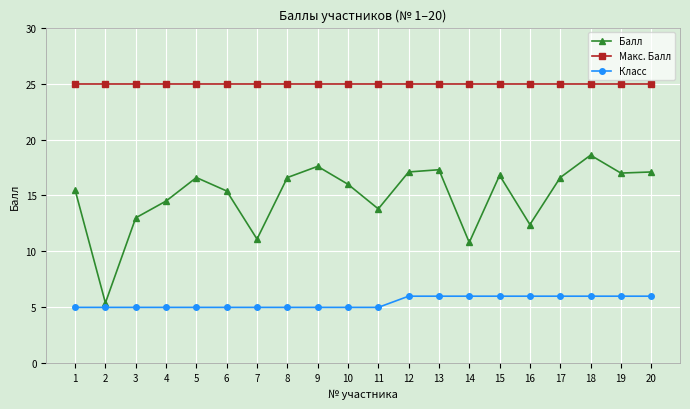

True or false: Макс. Балл and Балл intersect in this chart.

False